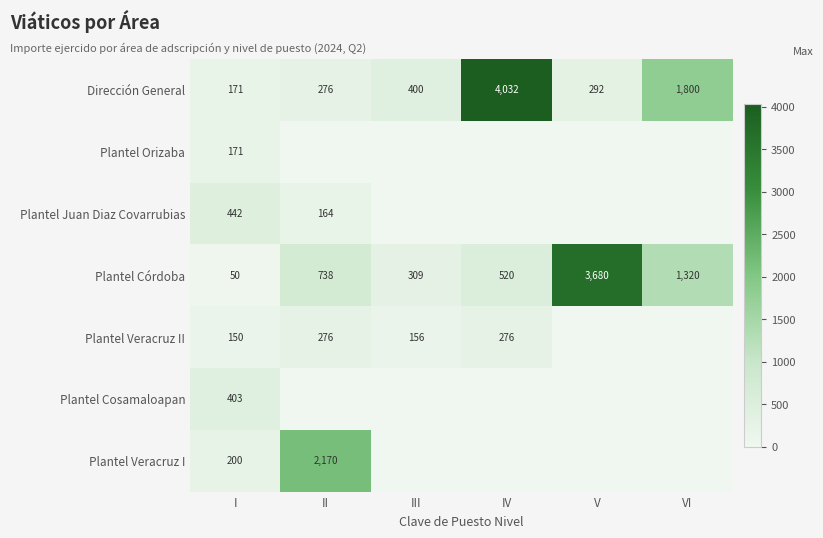

Between II and IV, which is larger?

IV